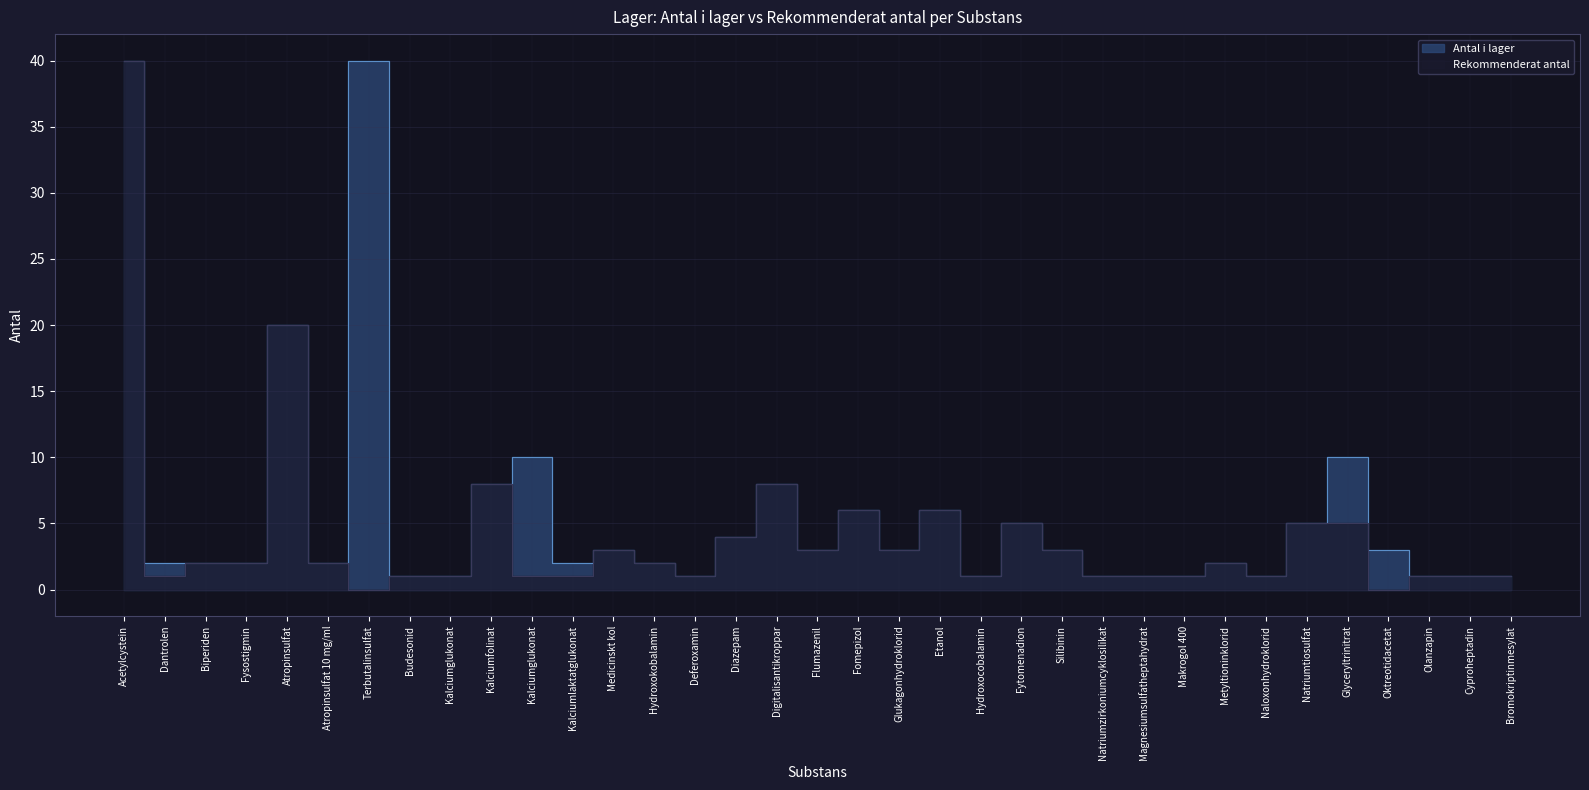

List the series in order of their peak value, lowest first.

Antal i lager, Rekommenderat antal